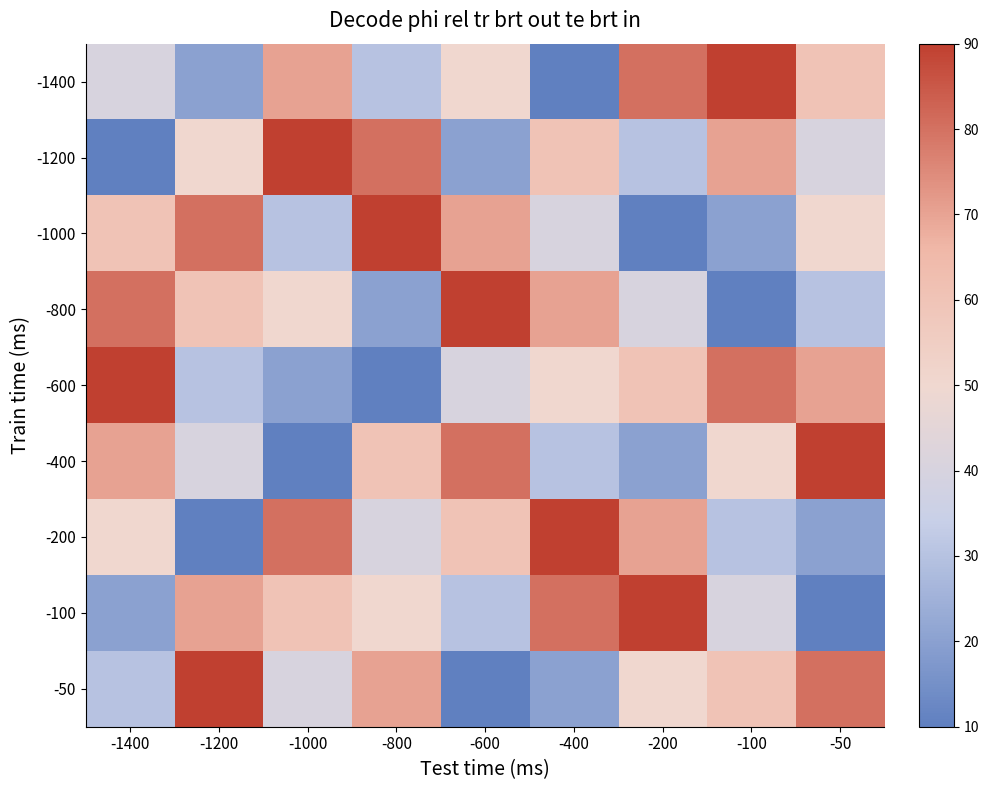

Which series has the widest spread of values?

-1400